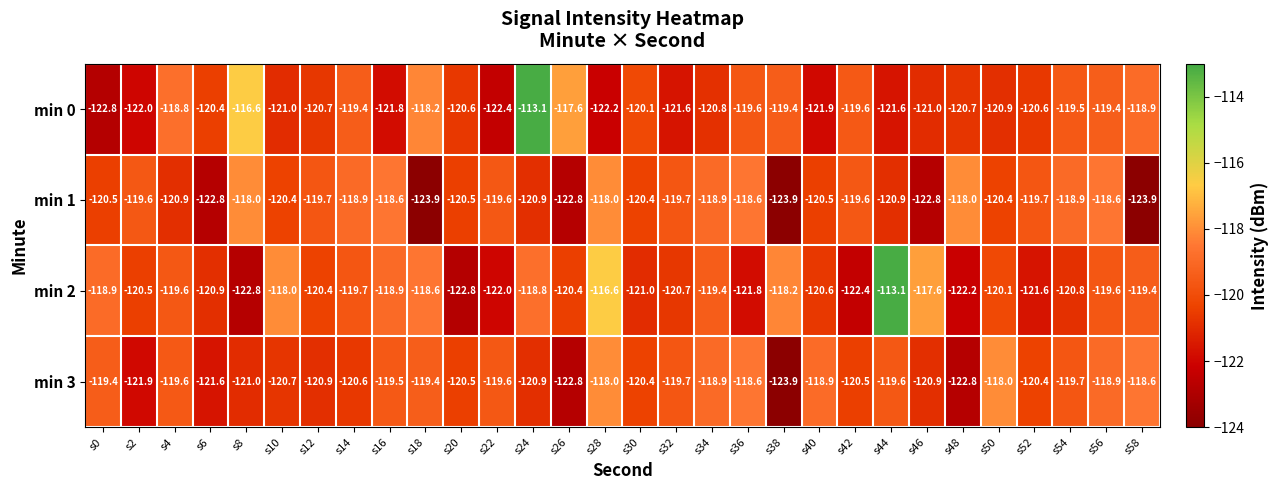

Between s18 and s56, which series saw the biggest shift?

min 1